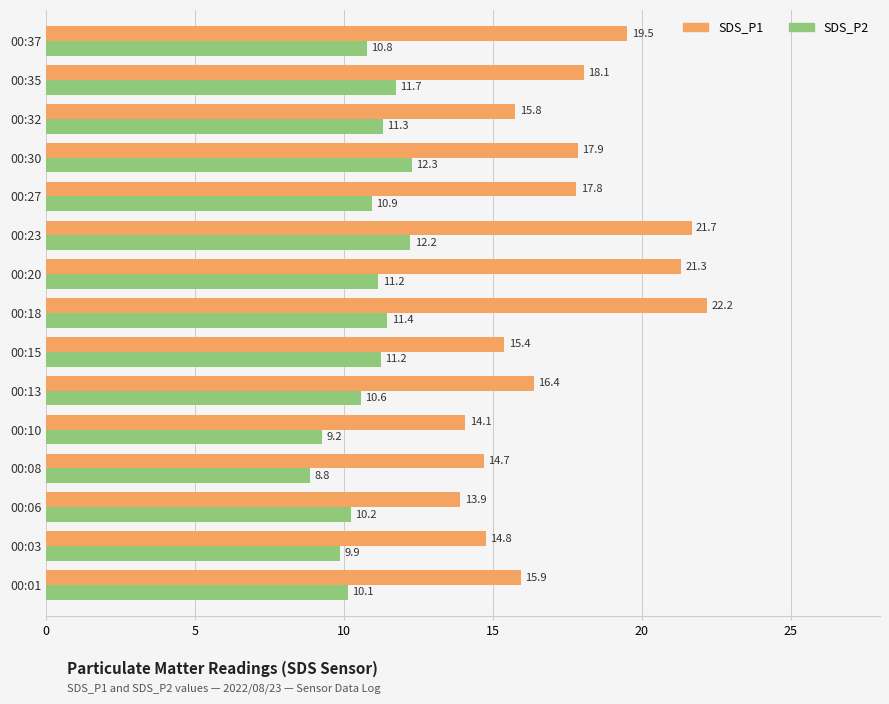

How many categories are shown in the chart?

15